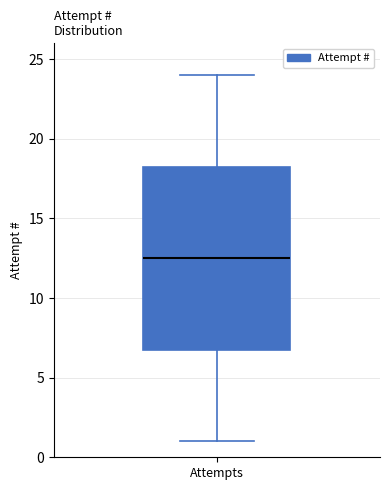

Read this box plot against the y-axis: the position of the median line, the range covered by the box, and the ends of both whiskers. The values are not printed on the chart, so give them approximately, as read against the axis.

median 12.5, box 7.0 to 18.5, whiskers 1.0 to 24.0